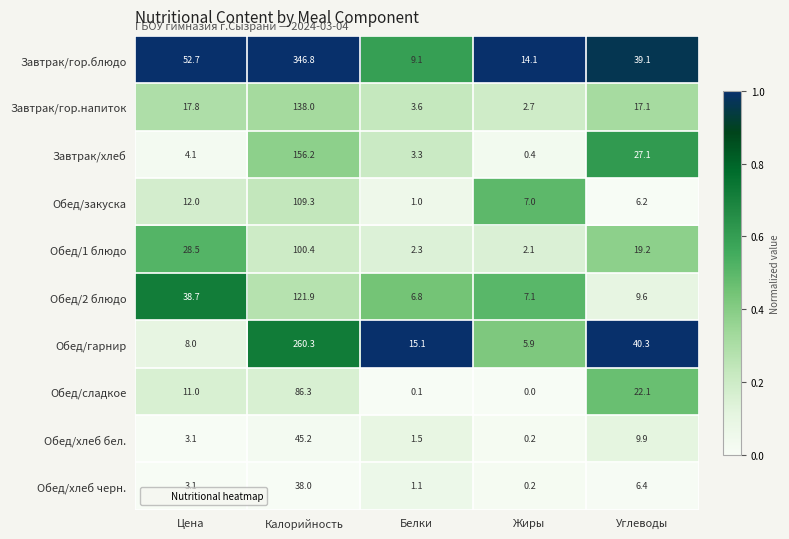

Which series has the largest range (max minus min)?

Завтрак/гор.блюдо